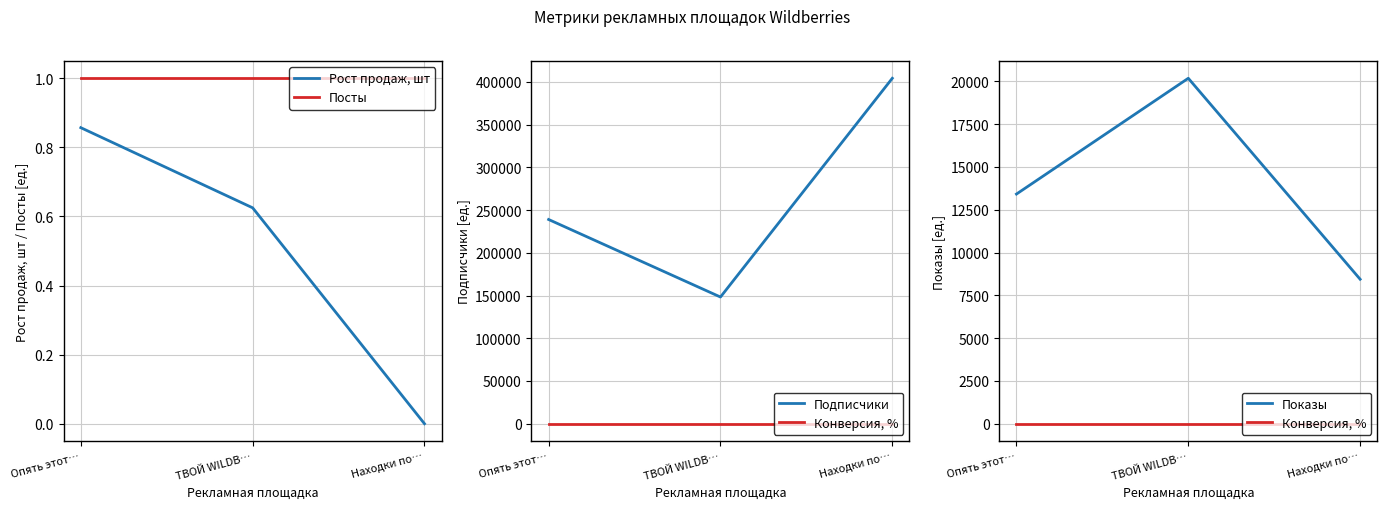

Is the value of Рост продаж, шт at ТВОЙ WILDB… greater than the value of Конверсия, % at Находки по…?

Yes